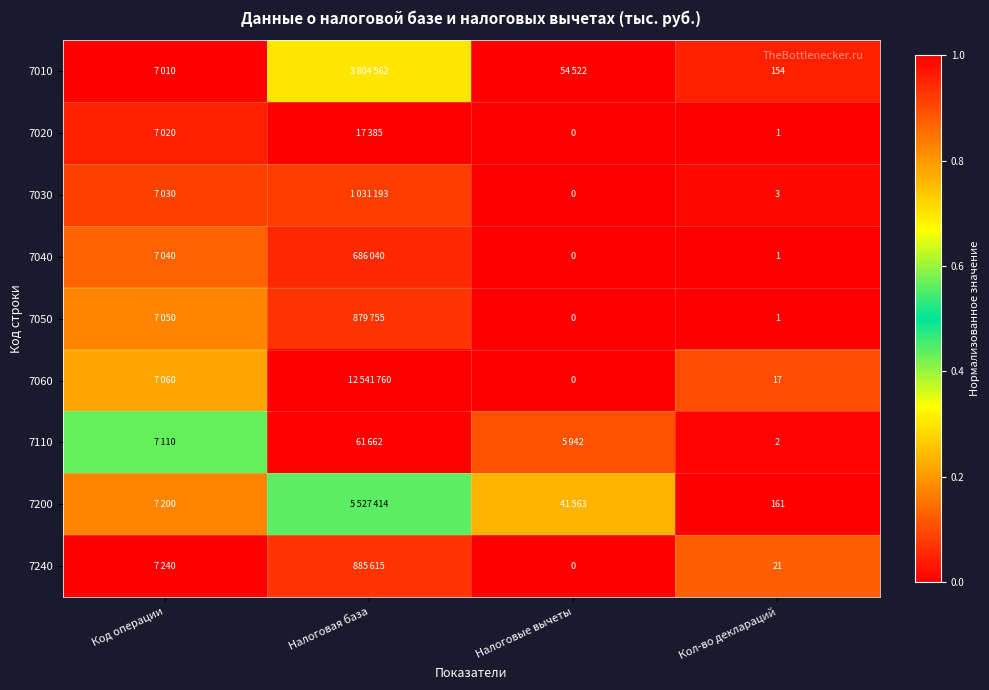

Is the value of 7110 at Кол-во деклараций greater than the value of 7010 at Кол-во деклараций?

No